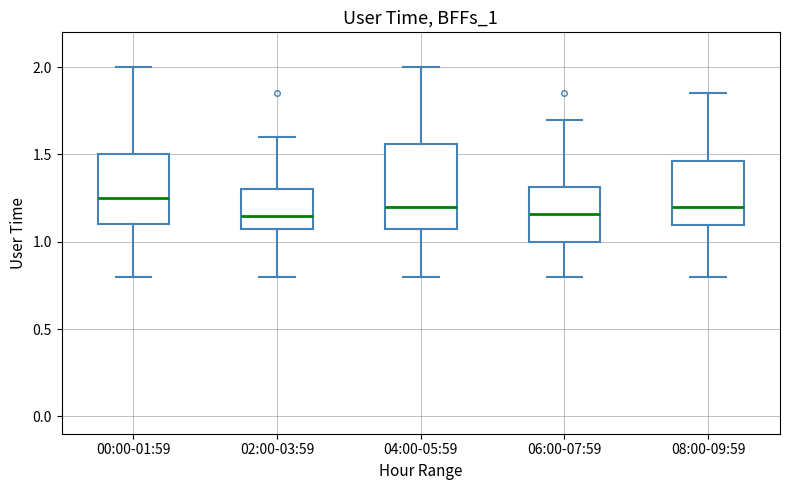

Reading left to right, read every box against the y-axis: the position of its median line, the range the box covers, and the ends of its whiskers. The values are not printed on the chart, so give them approximately, as read against the axis.

00:00-01:59: median 1.25, box 1.10 to 1.50, whiskers 0.80 to 2.00
02:00-03:59: median 1.15, box 1.05 to 1.30, whiskers 0.80 to 1.60
04:00-05:59: median 1.20, box 1.05 to 1.55, whiskers 0.80 to 2.00
06:00-07:59: median 1.15, box 1.00 to 1.30, whiskers 0.80 to 1.70
08:00-09:59: median 1.20, box 1.10 to 1.45, whiskers 0.80 to 1.85